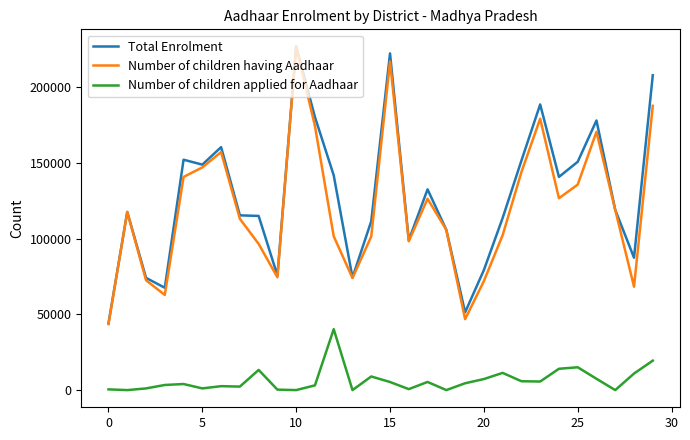

True or false: Number of children having Aadhaar and Number of children applied for Aadhaar cross at least once.

False